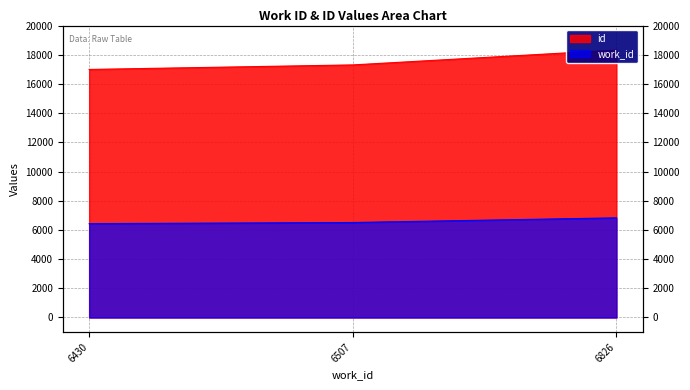

What is the sum of all work_id values?

19763